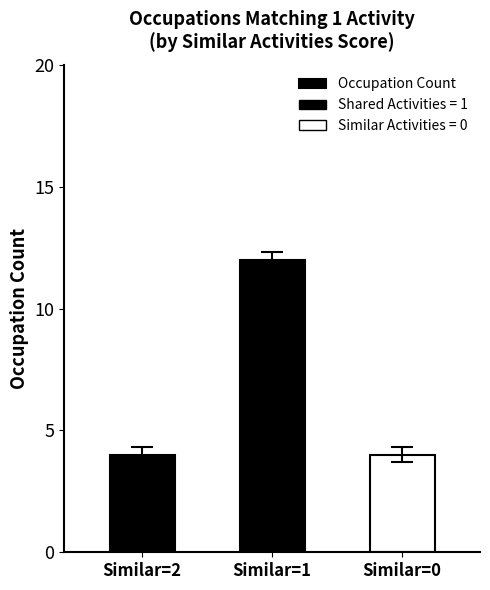

What is the sum of all values?

20